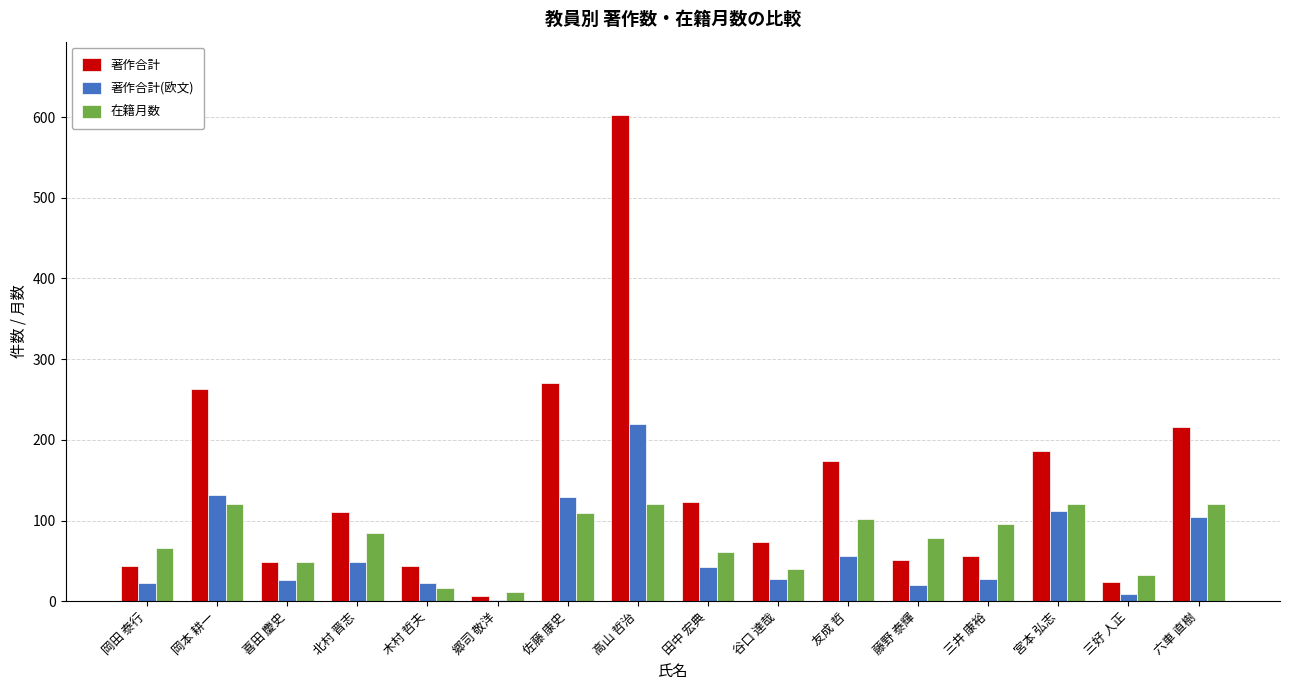

The value of 著作合計 at 喜田 慶史 is 28. True or false?

False